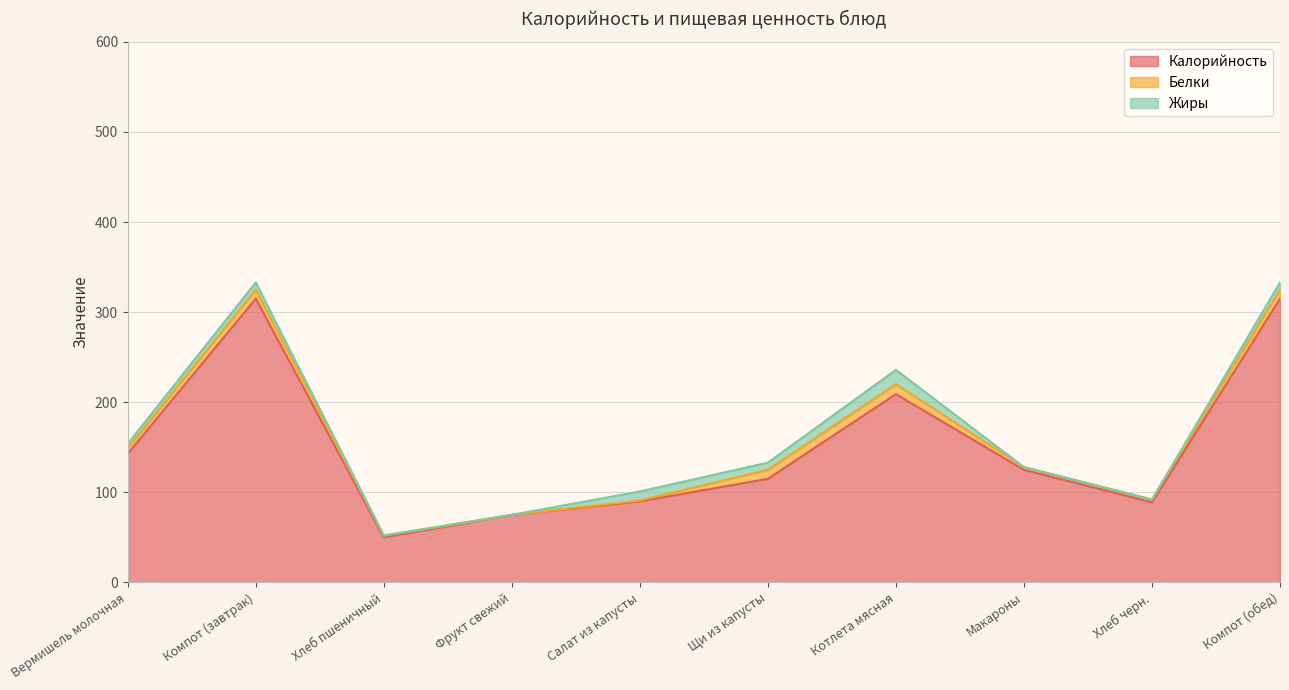

How many positive values does the Жиры series have?

6